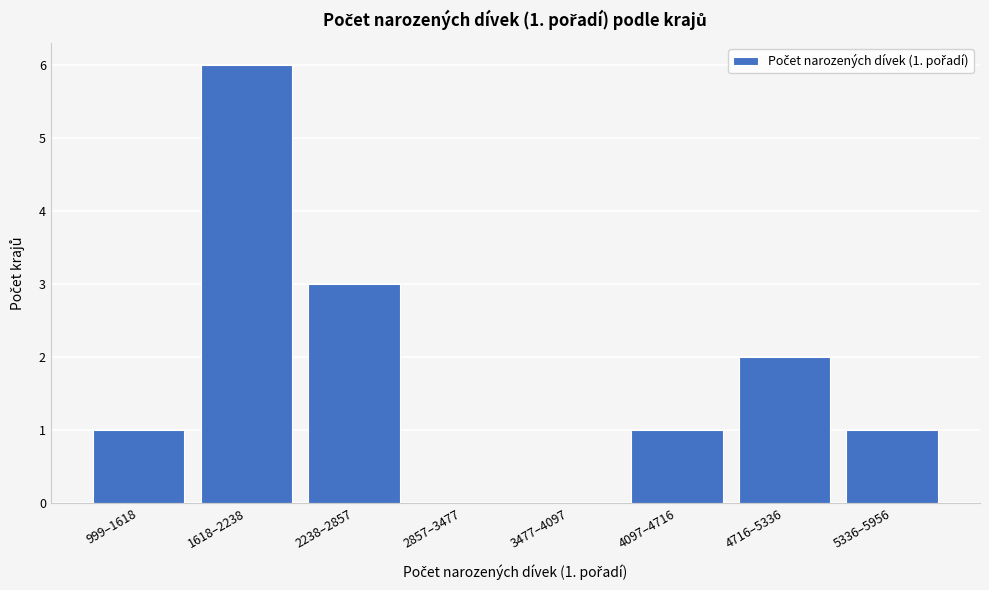

Reading right to left, what are all the values shown in this chart?

5336–5956=1	4716–5336=2	4097–4716=1	3477–4097=0	2857–3477=0	2238–2857=3	1618–2238=6	999–1618=1